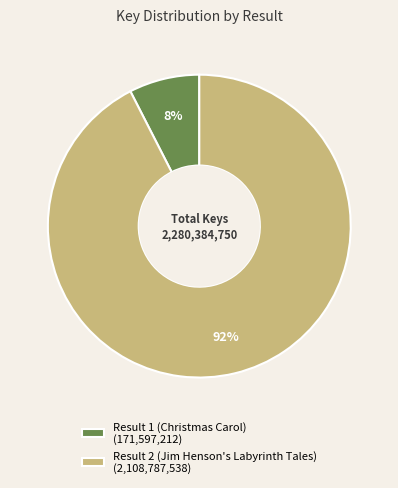

True or false: Result 2 (Jim Henson's Labyrinth Tales) accounts for 87% of the total.

False